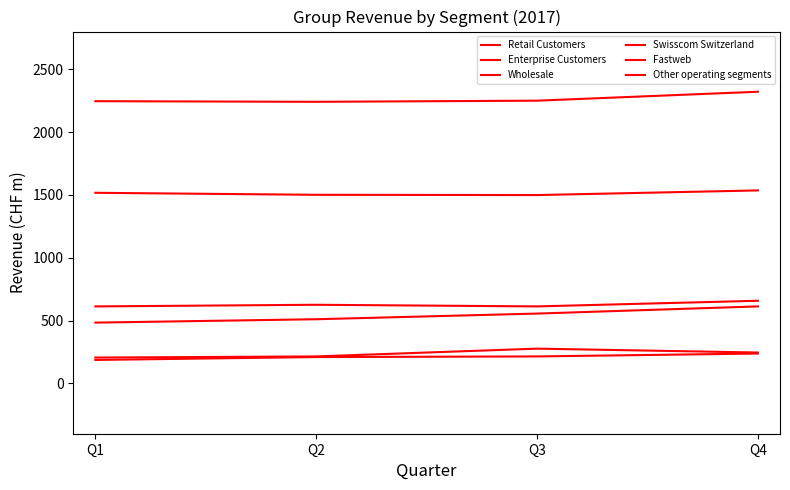

List the labels in order of Other operating segments value, largest first.

Q4, Q3, Q2, Q1